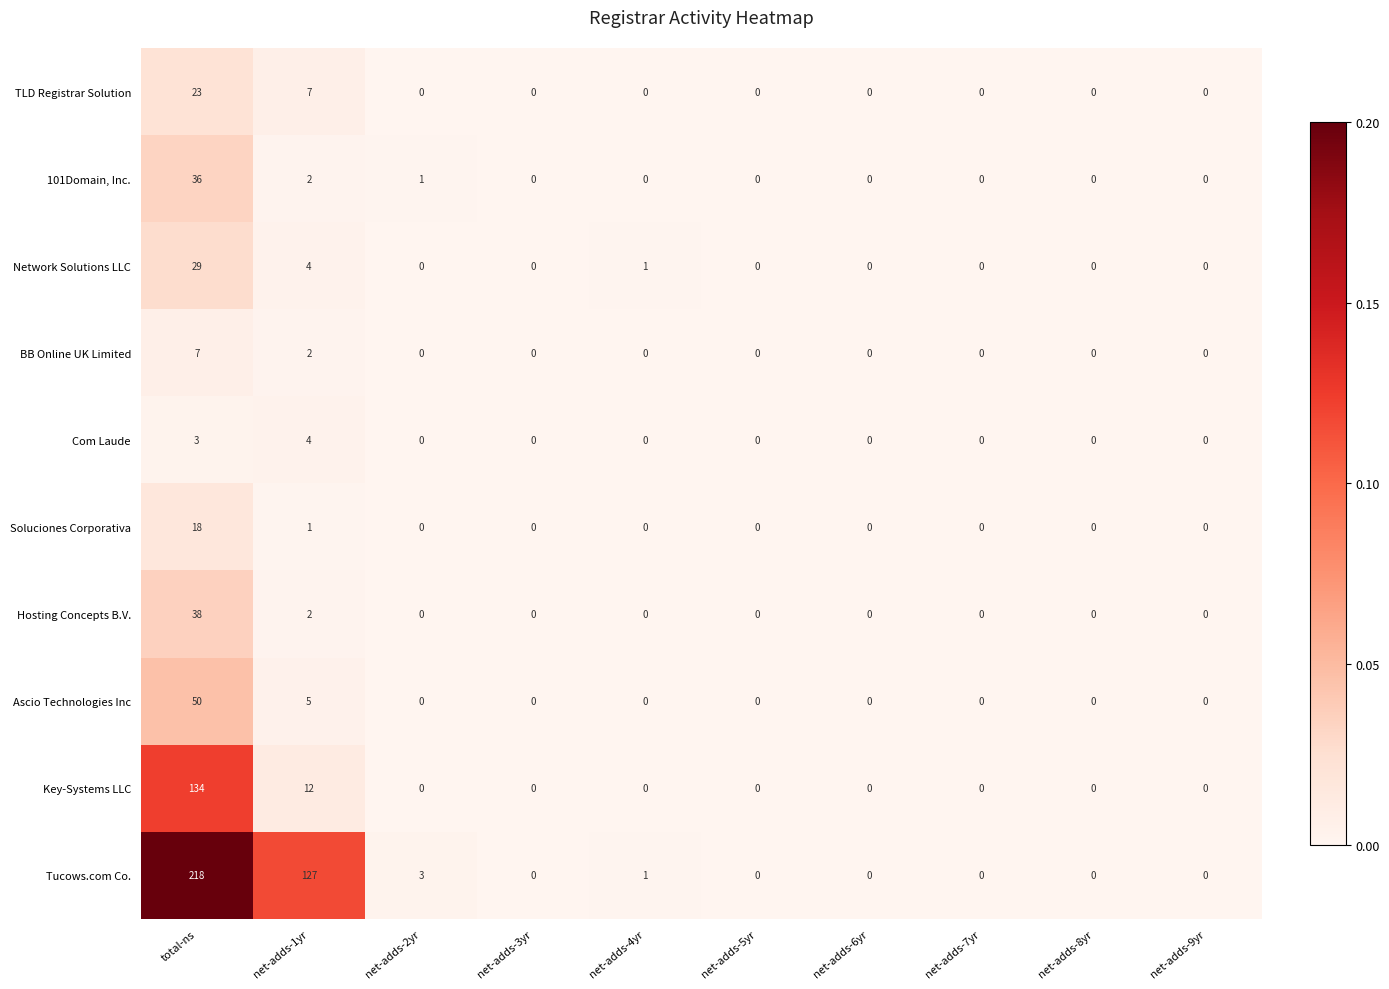

Read the Hosting Concepts B.V. value at total-ns, to the nearest 10.

40